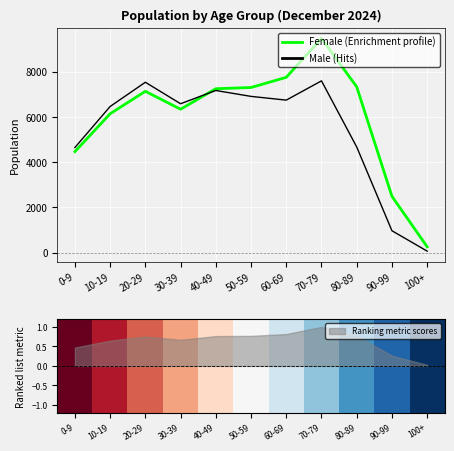

What is the spread (max minus min) of values at 60-69?

7748.2